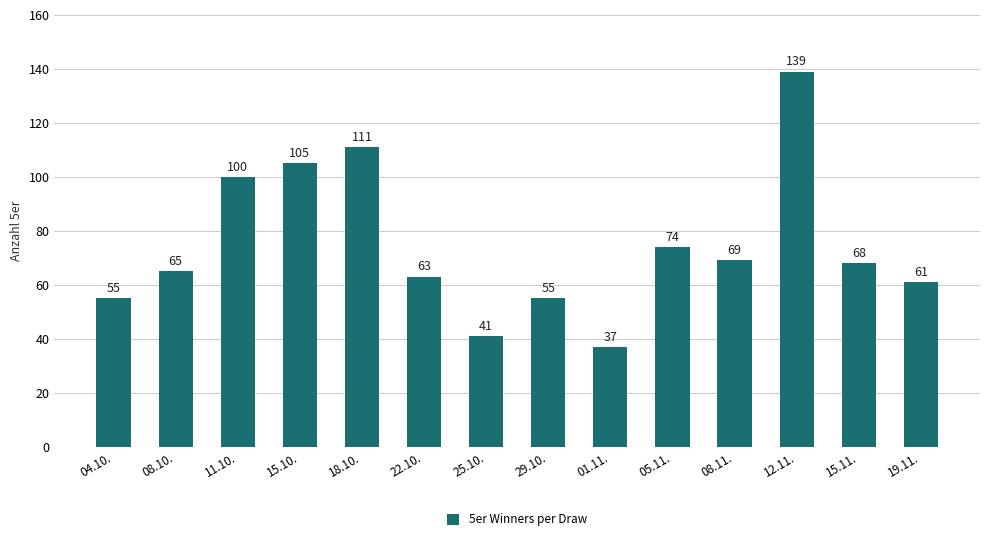

What is the sum of all values?

1043